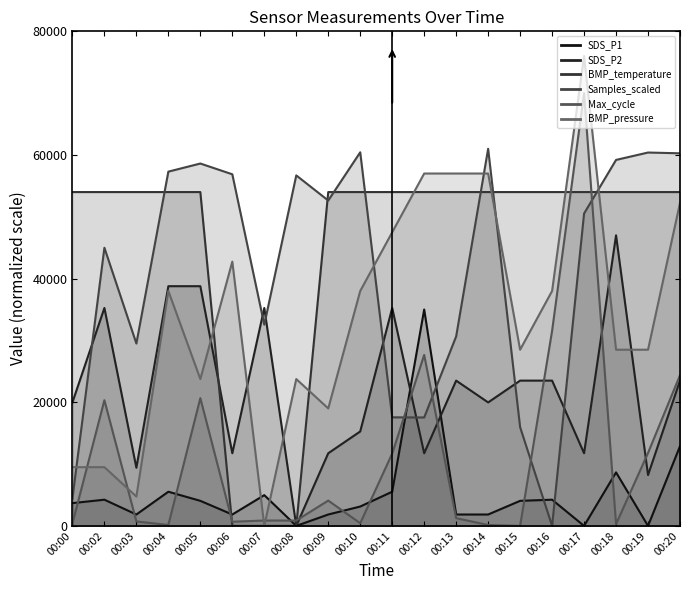

How many lines are shown in the chart?

6